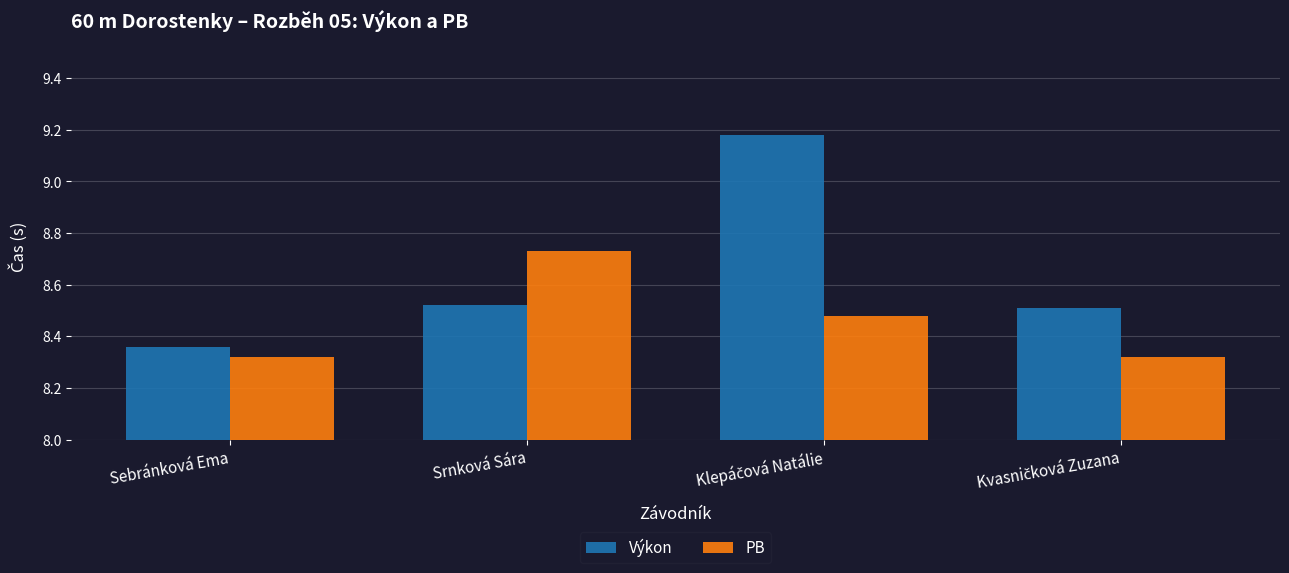

What is the total value across all series at Sebránková Ema?

16.7